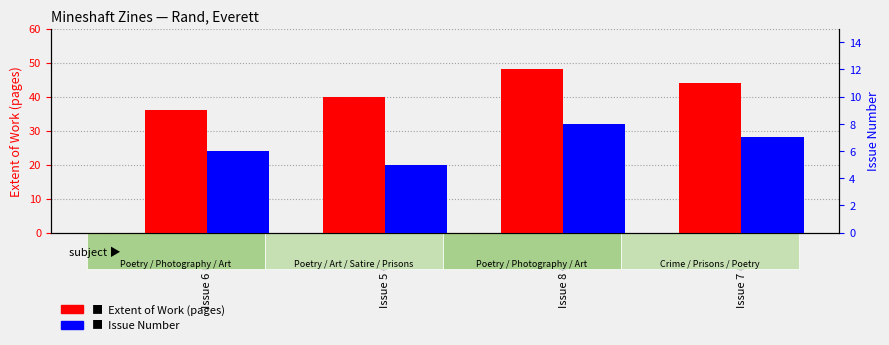

What is the difference between the maximum and second lowest values in the Issue Number series?

2